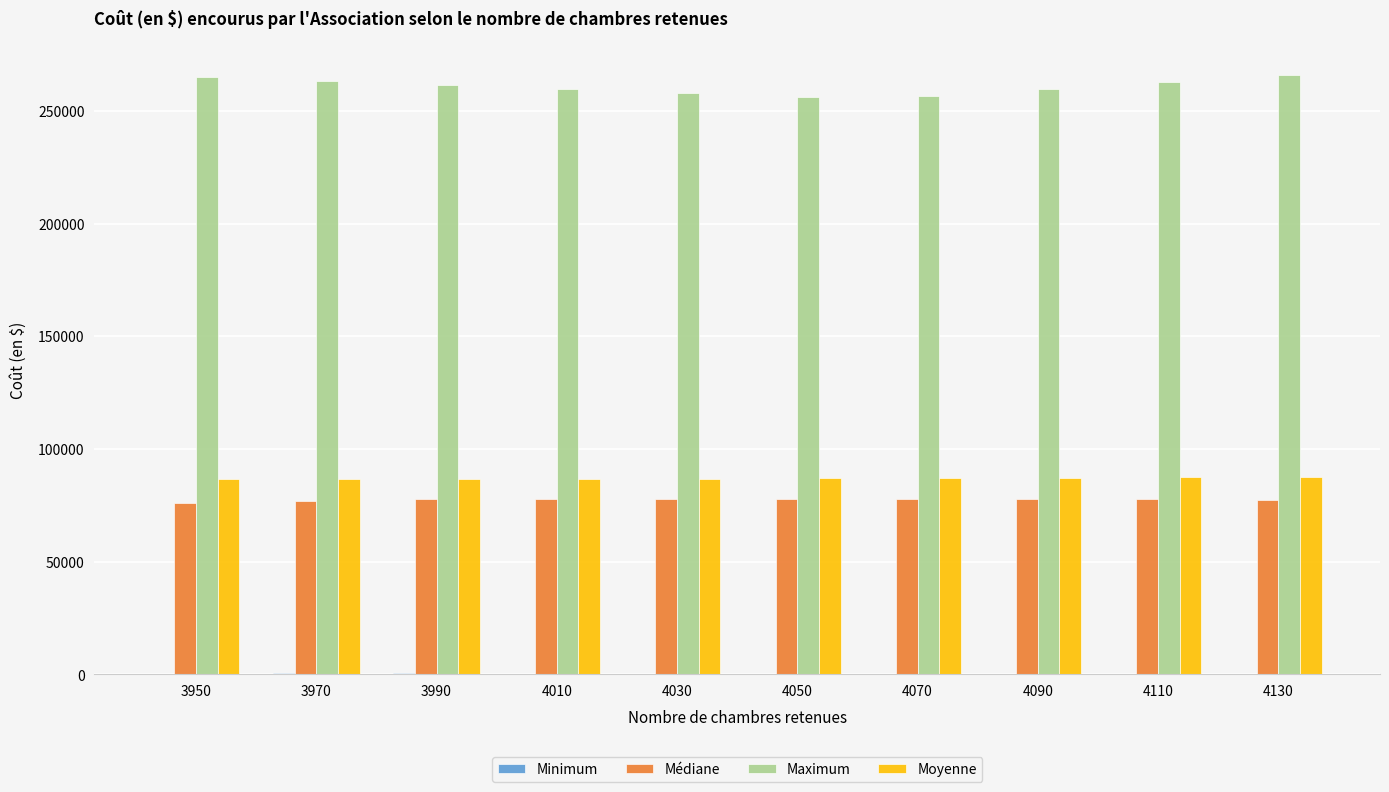

Count the number of categories in the chart.

10